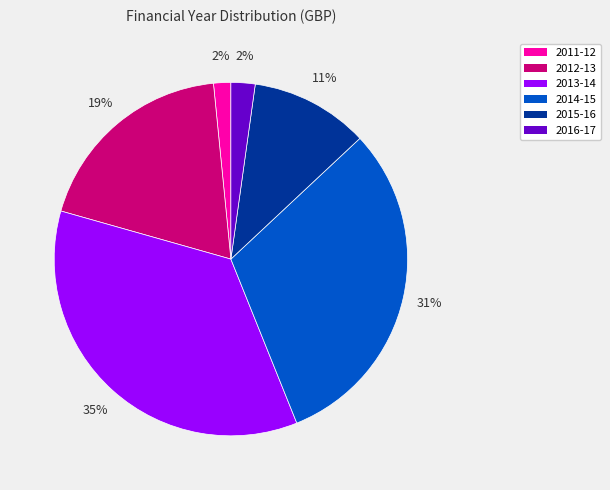

Is there any slice that represents more than half of the pie?

No